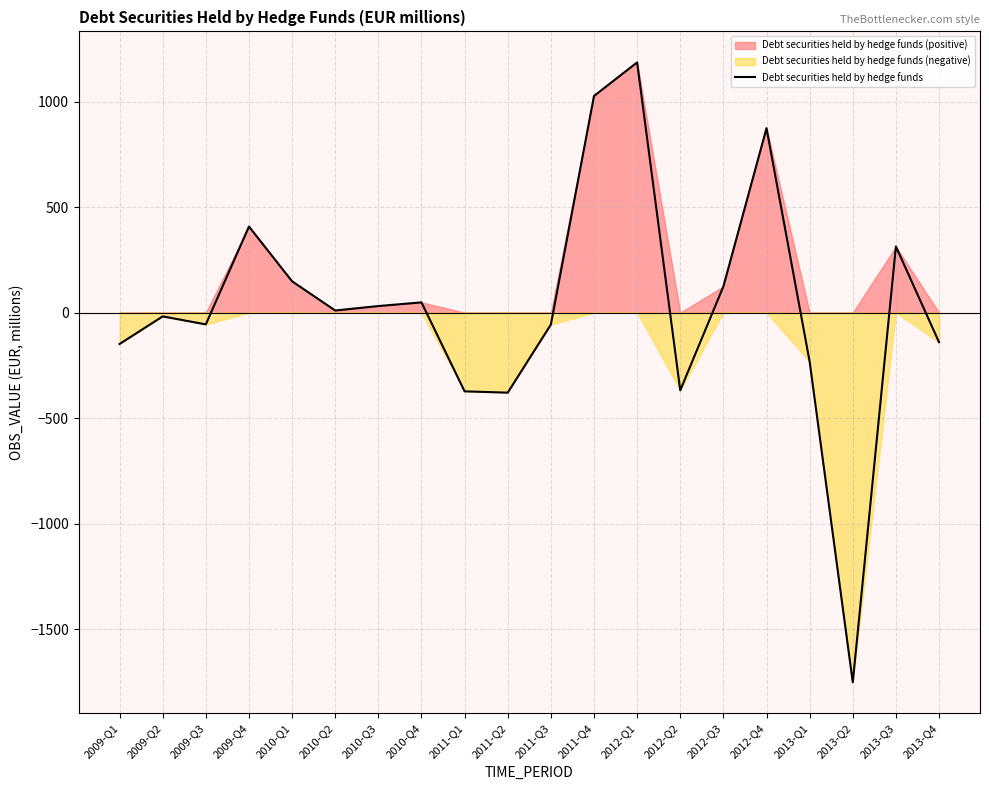

Count the number of values greater than 10.

9